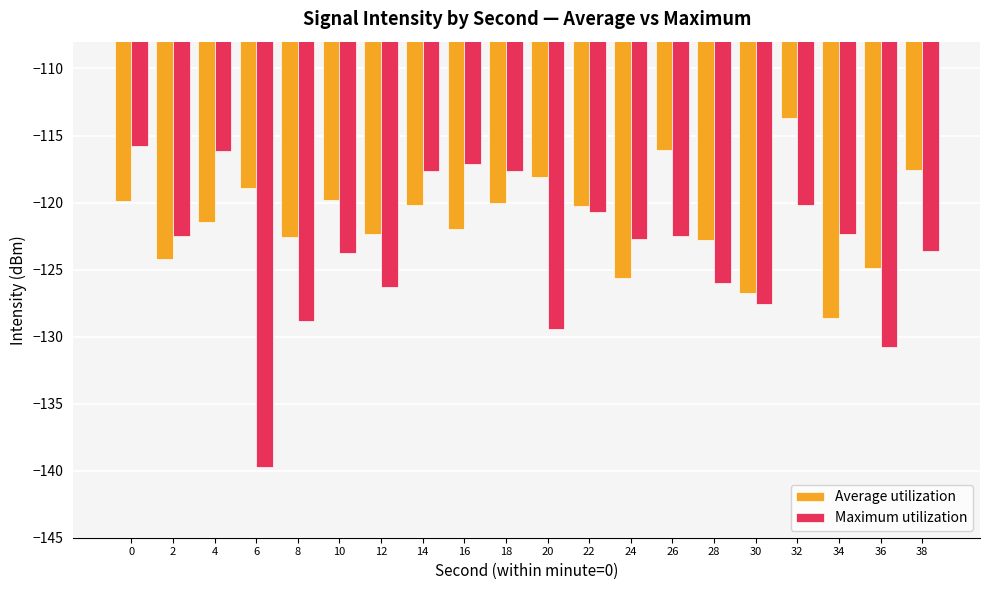

At which category does the chart reach its minimum across all series?

6